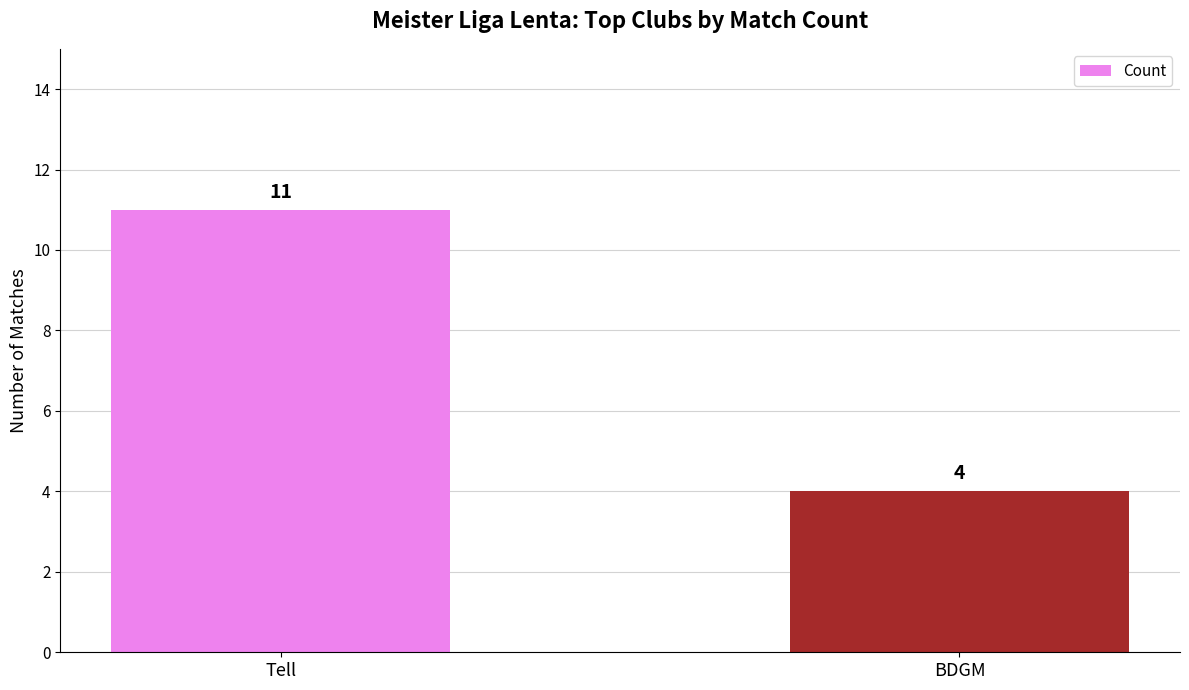

What is the label of the 1st bar from the right?

BDGM